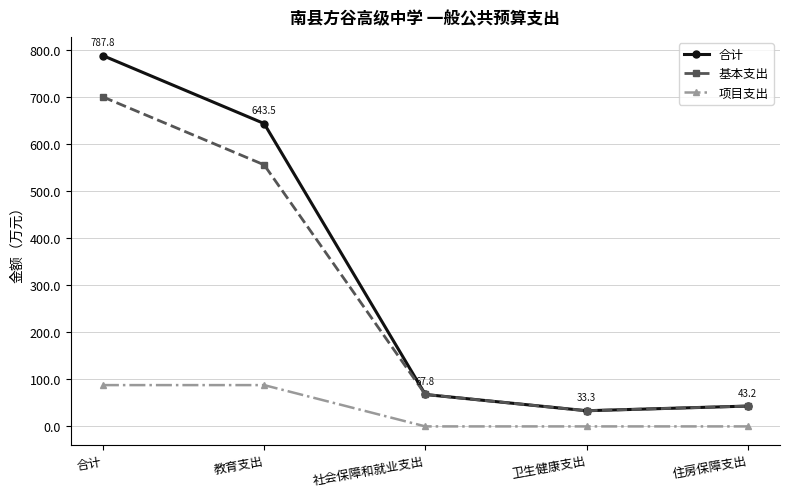

Reading left to right, transcribe all the data shown in this chart.

合计: 合计=787.8	教育支出=643.5	社会保障和就业支出=67.8	卫生健康支出=33.3	住房保障支出=43.2
基本支出: 合计=700.1	教育支出=555.8	社会保障和就业支出=67.8	卫生健康支出=33.3	住房保障支出=43.2
项目支出: 合计=87.8	教育支出=87.8	社会保障和就业支出=0.0	卫生健康支出=0.0	住房保障支出=0.0